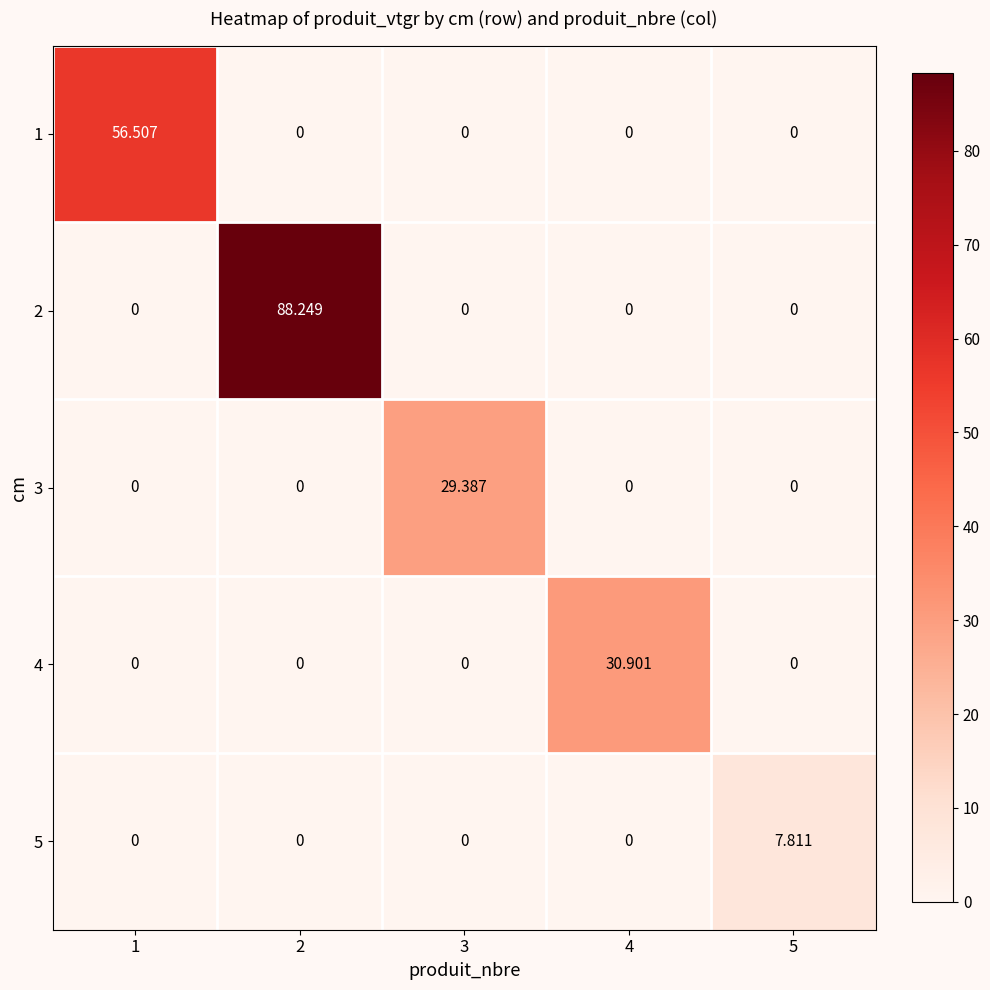

What is the total value across all series at 3?

29.4